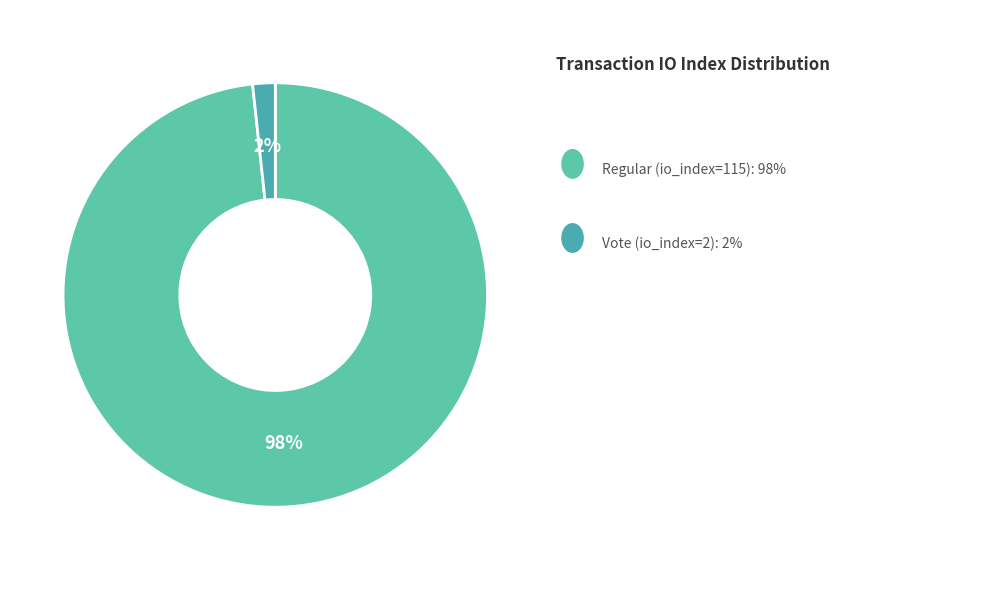

Which slice represents more than half of the pie?

Regular (io_index=115)